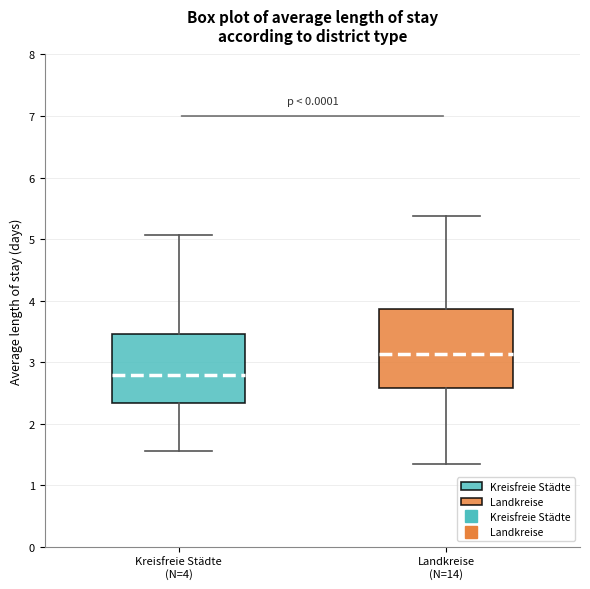

Which box has the highest median line?

Landkreise (N=14)